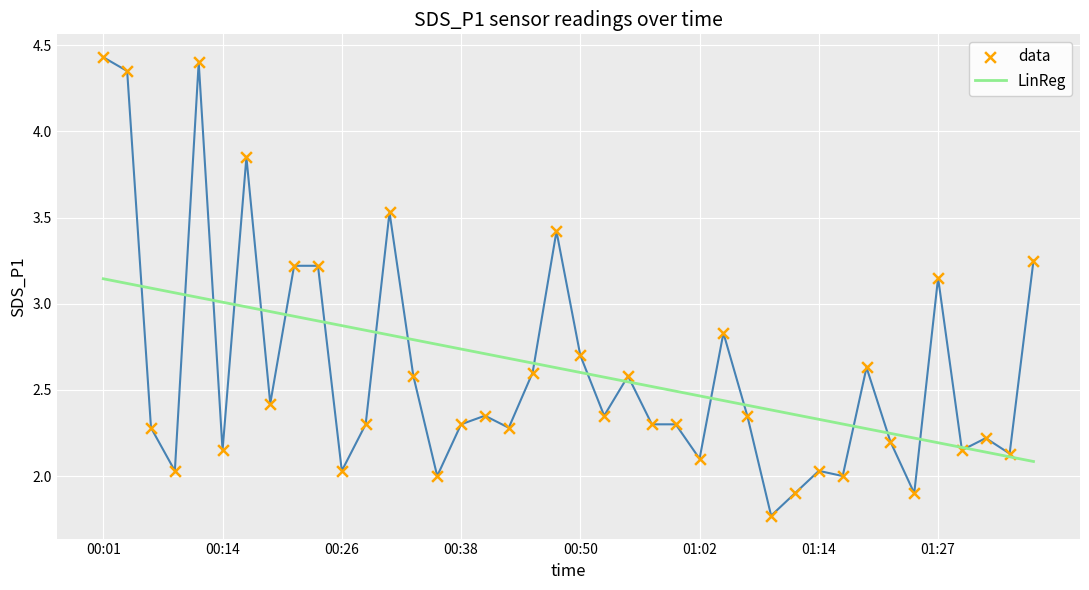

The value of LinReg at 00:50 is 2.6. True or false?

True